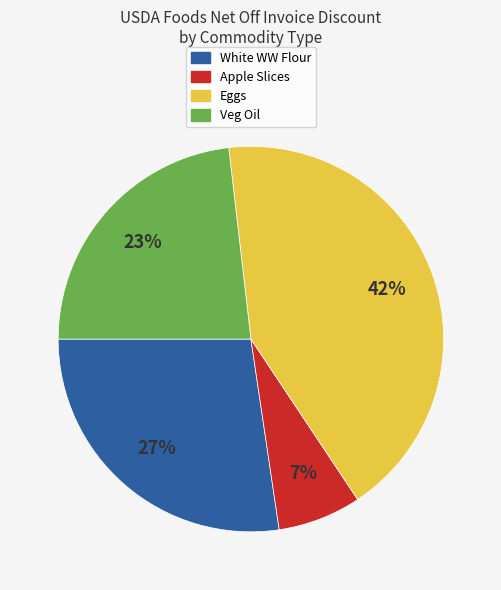

How many segments does this pie chart have?

4